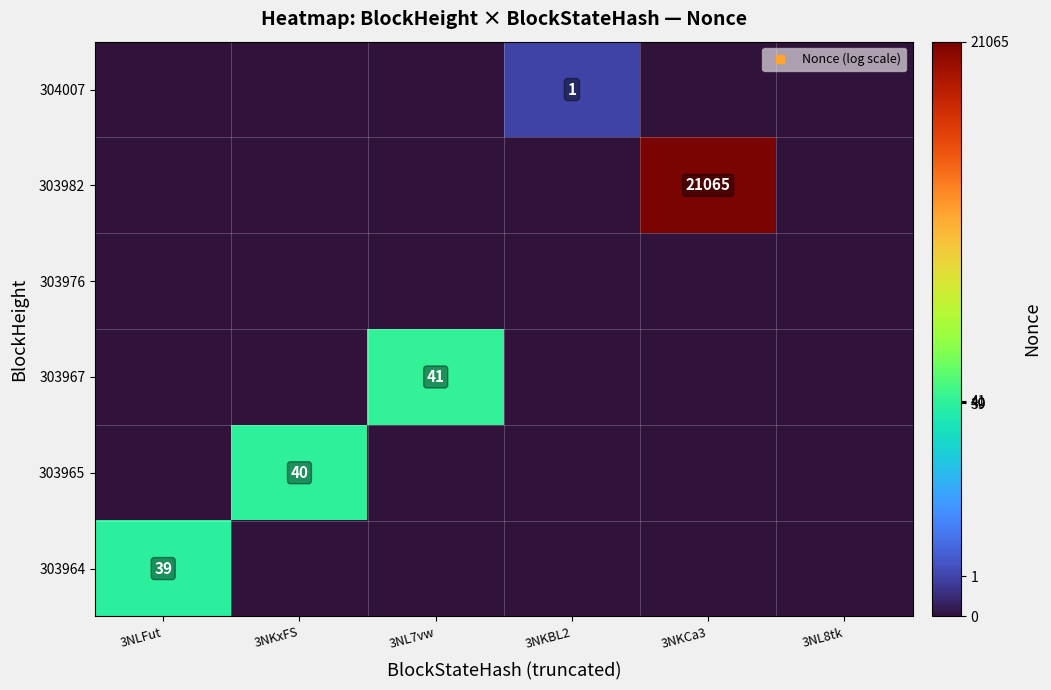

Rank the series by their maximum value, from highest to lowest.

303982, 303967, 303965, 303964, 304007, 303976